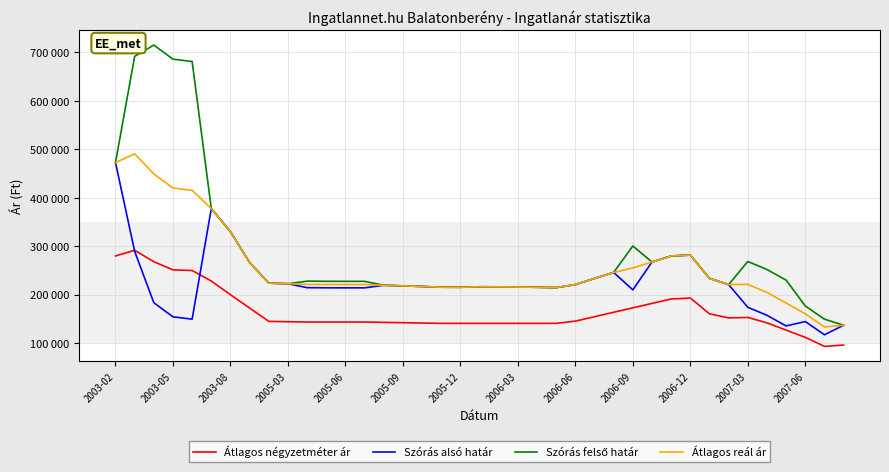

Is this an area chart (filled region under the line)?

No